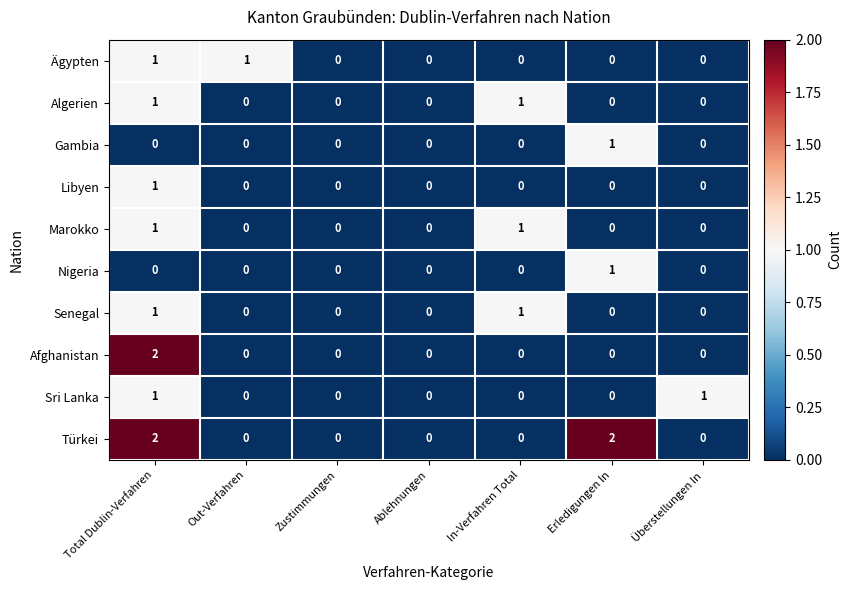

How many distinct data groups are displayed?

10